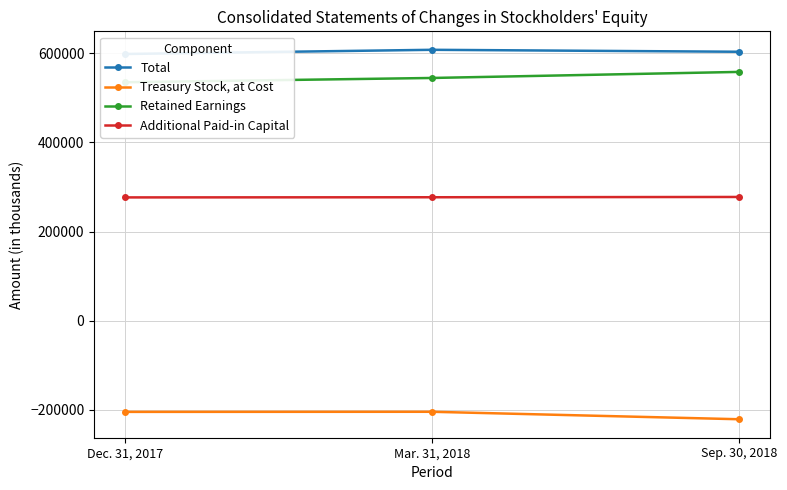

At how many categories does at least one series exceed 554340?

3